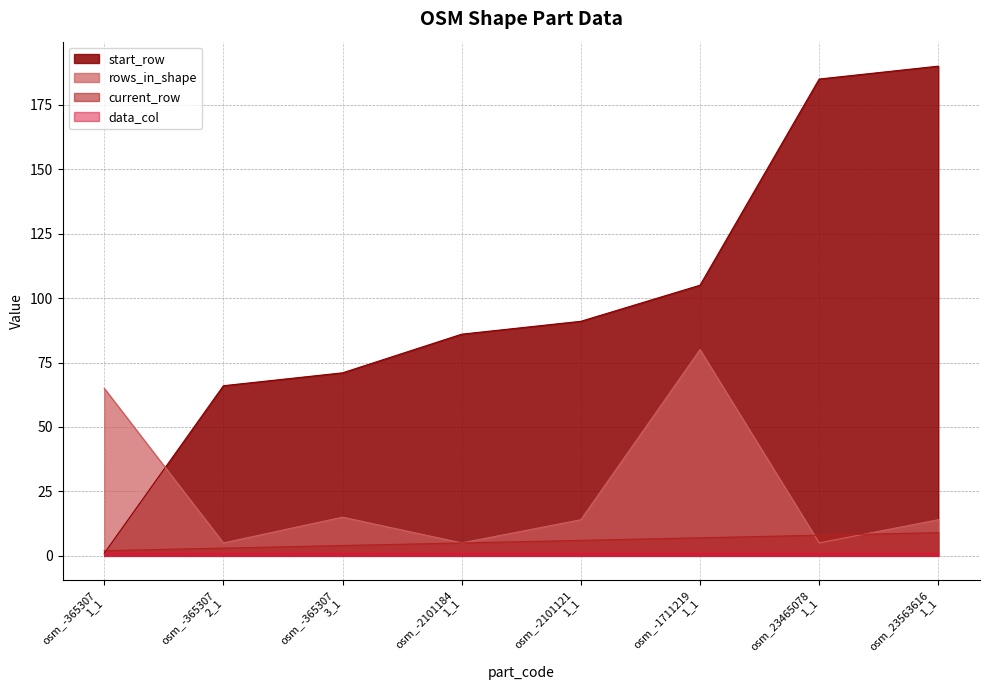

Which series has the widest spread of values?

start_row